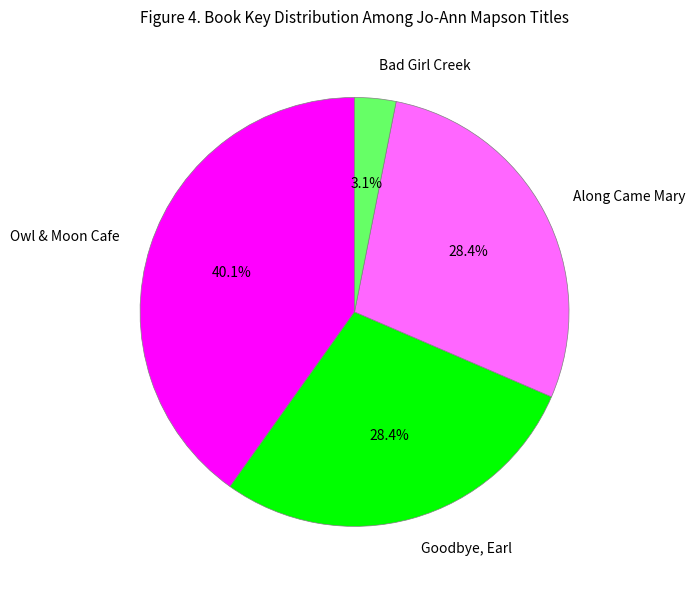

To the nearest percent, what is the average slice percentage?

25%